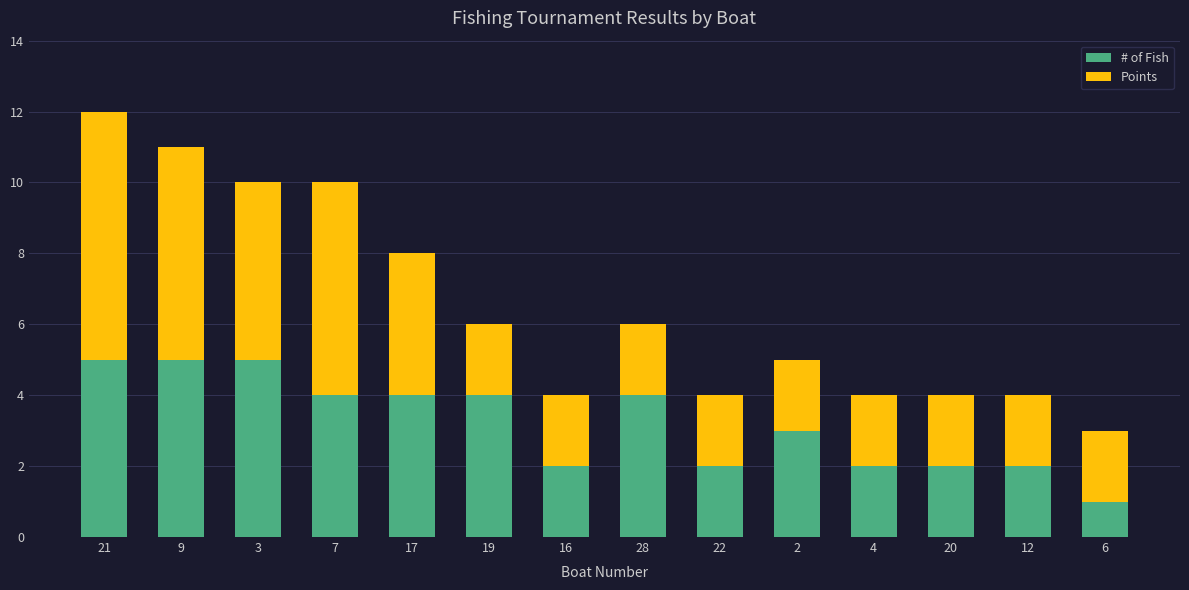

What is the sum of all # of Fish values?

45